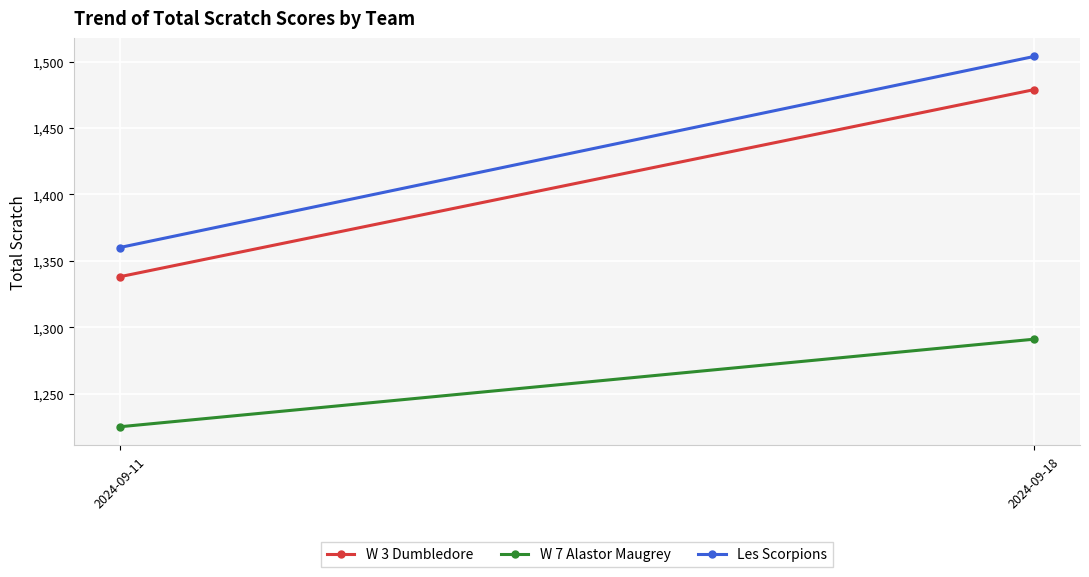

Is it true that Les Scorpions equals 913 at 2024-09-11?

False